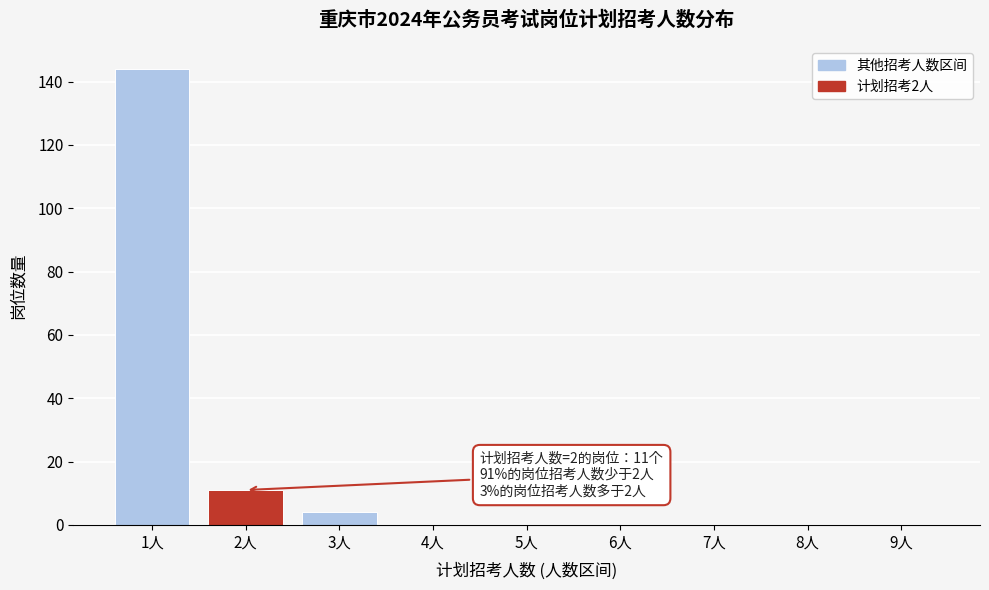

Reading left to right, list all the values displayed in this chart.

1人=144	2人=11	3人=4	4人=0	5人=0	6人=0	7人=0	8人=0	9人=0